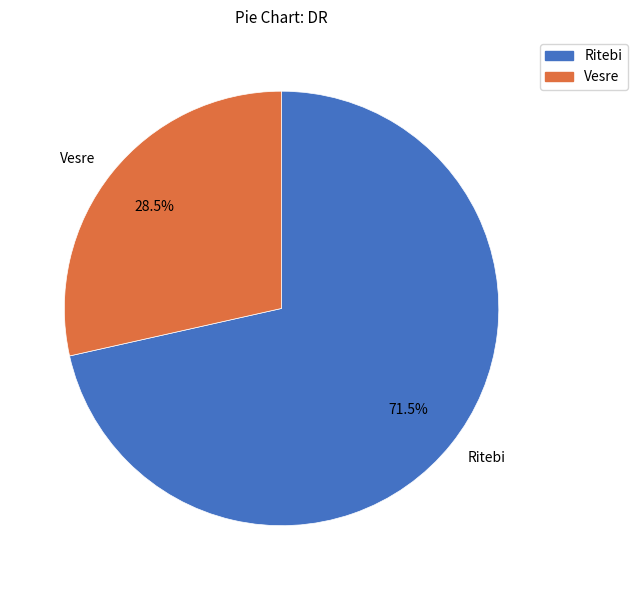

Which slice is the smallest?

Vesre